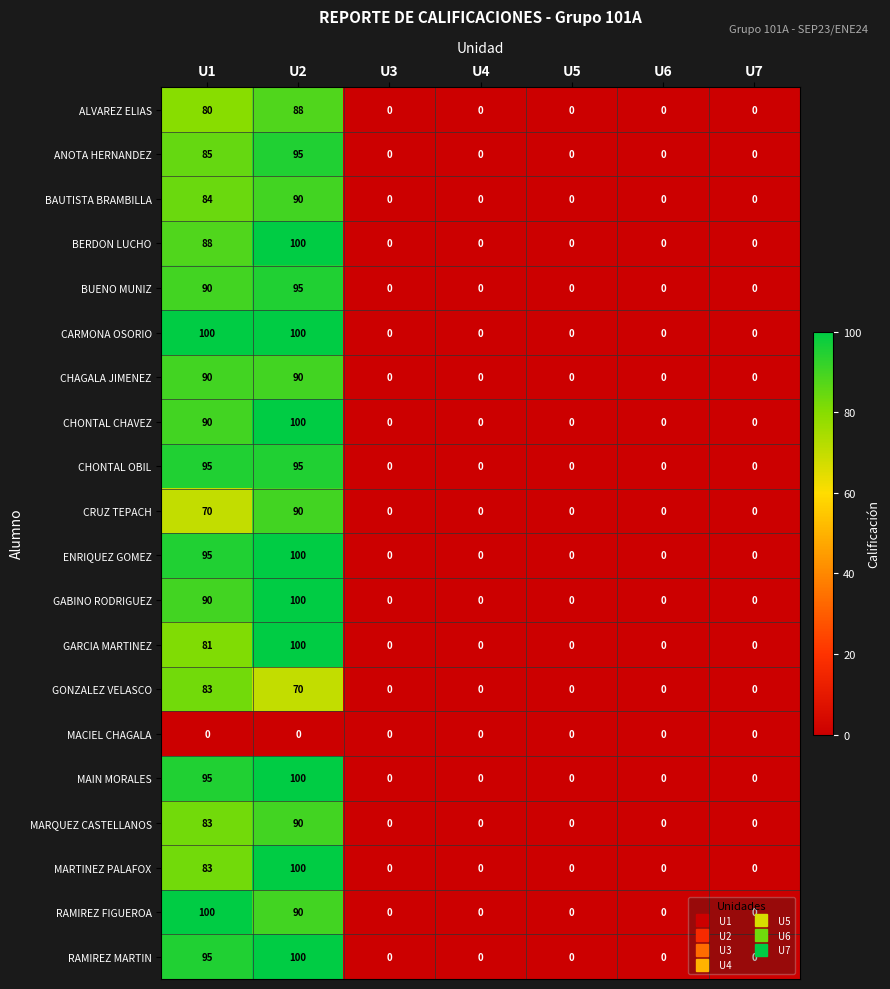

How many GARCIA MARTINEZ values are between 0 and 81?

6